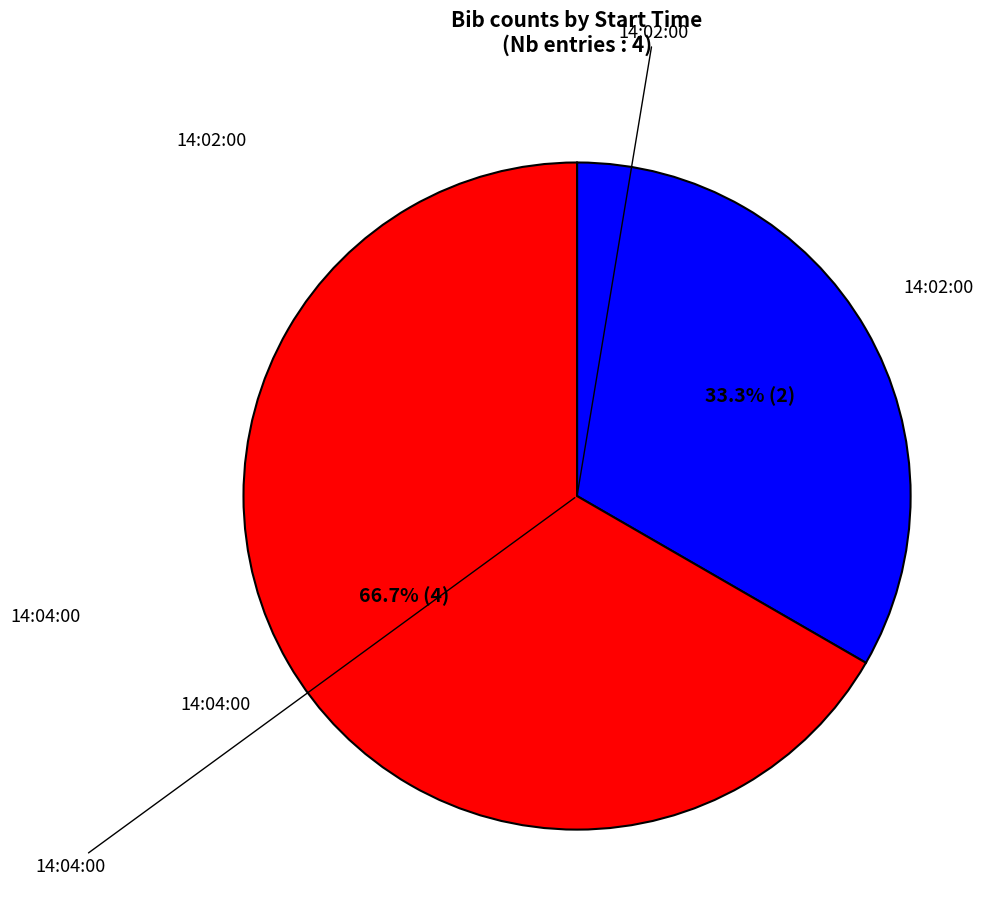

Is there a majority slice in this chart?

Yes